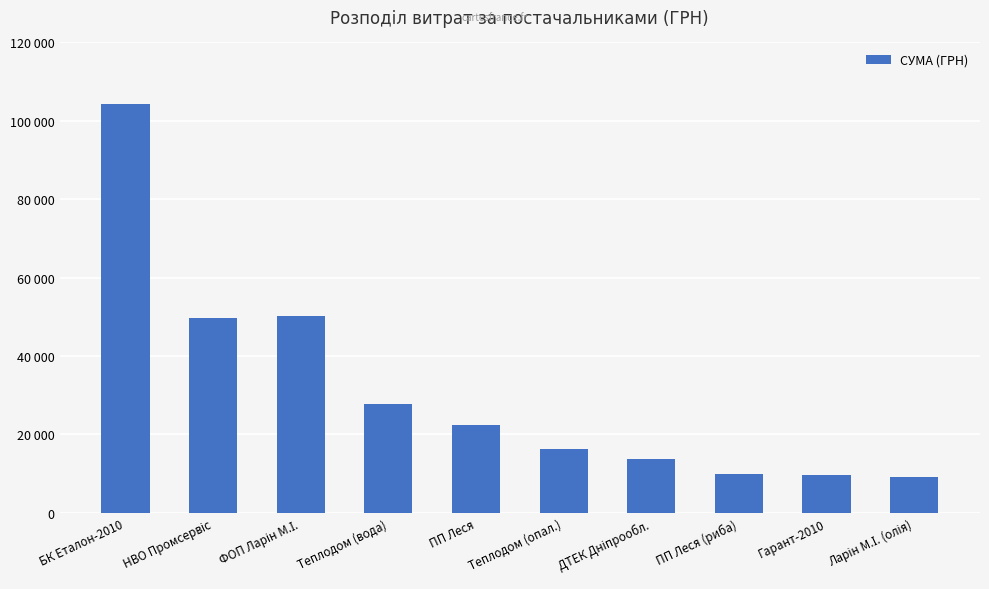

The chart shows a value of 22354.6 at ПП Леся. True or false?

True